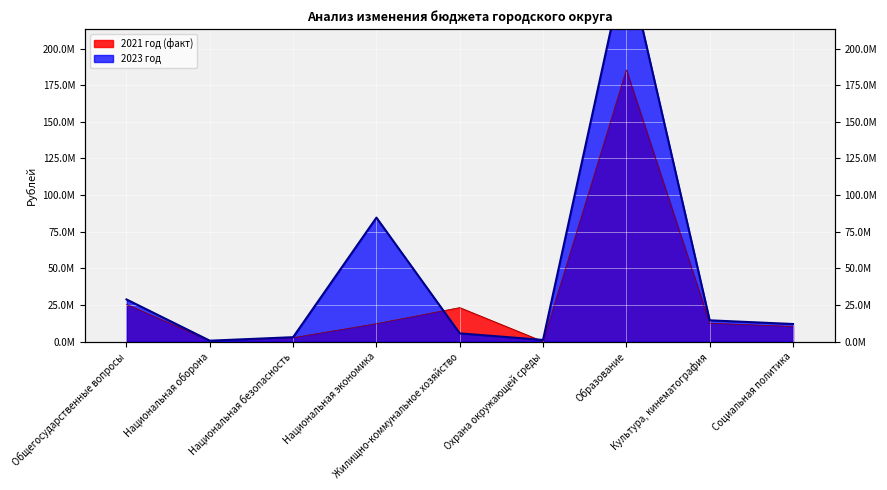

What position from the left is Образование?

7